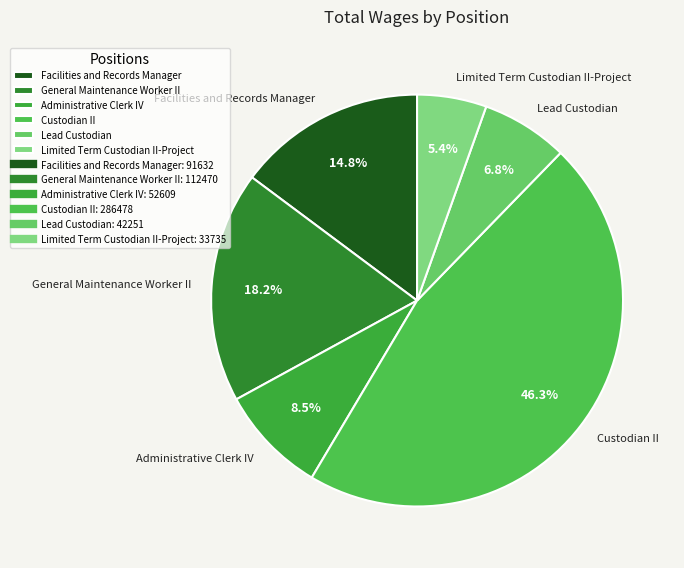

How many segments does this pie chart have?

6